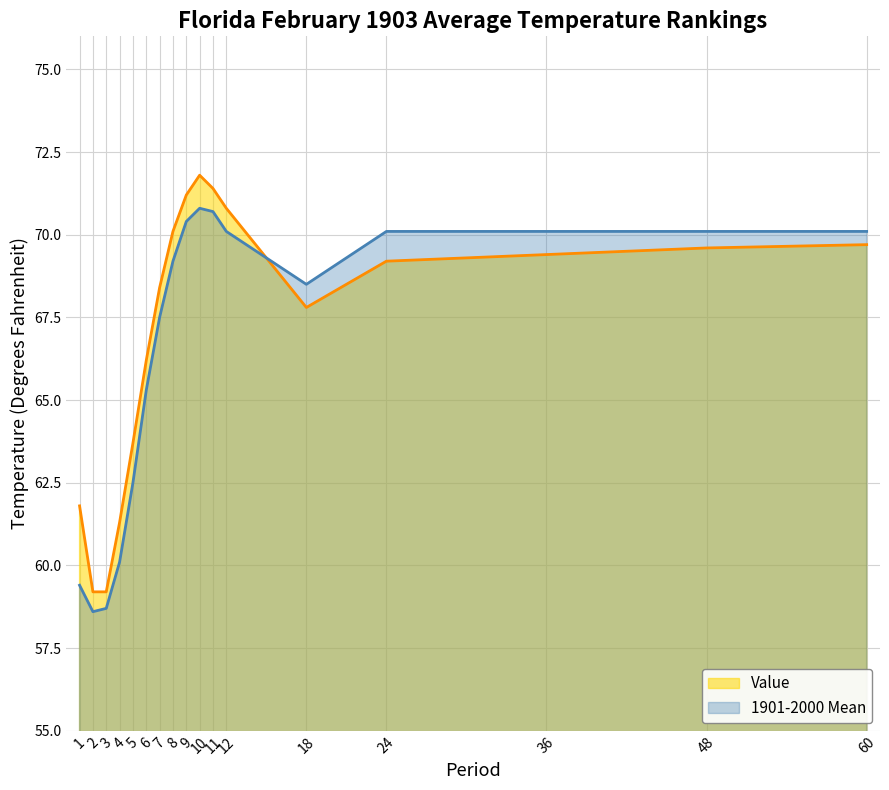

At which category does the chart reach its minimum across all series?

2